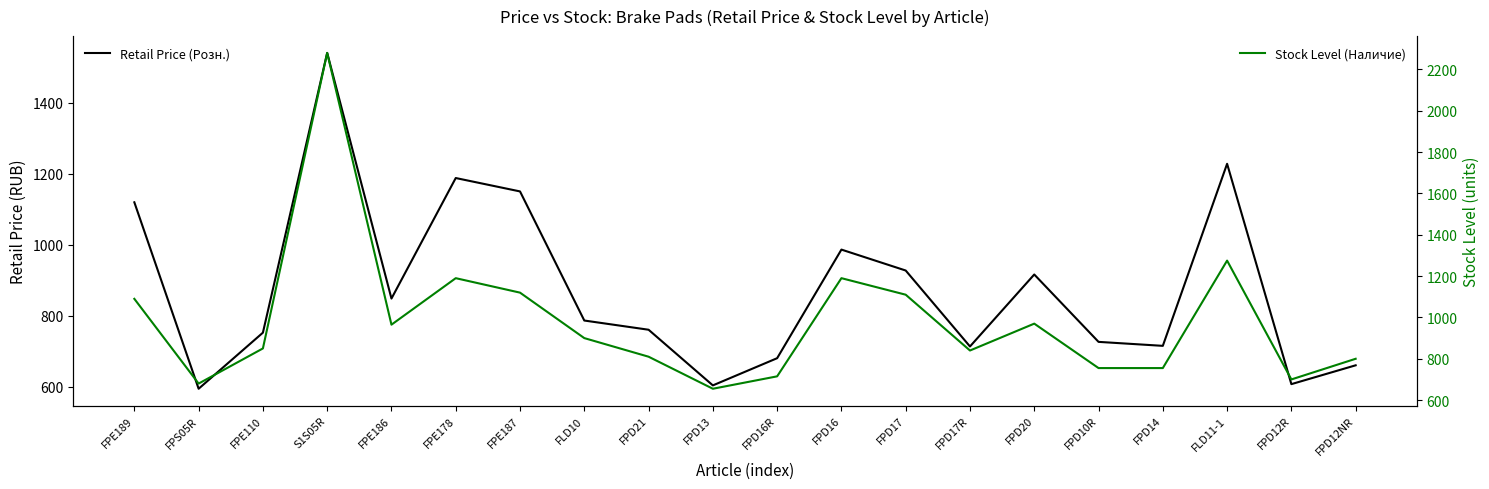

What position from the left is FPD21?

9